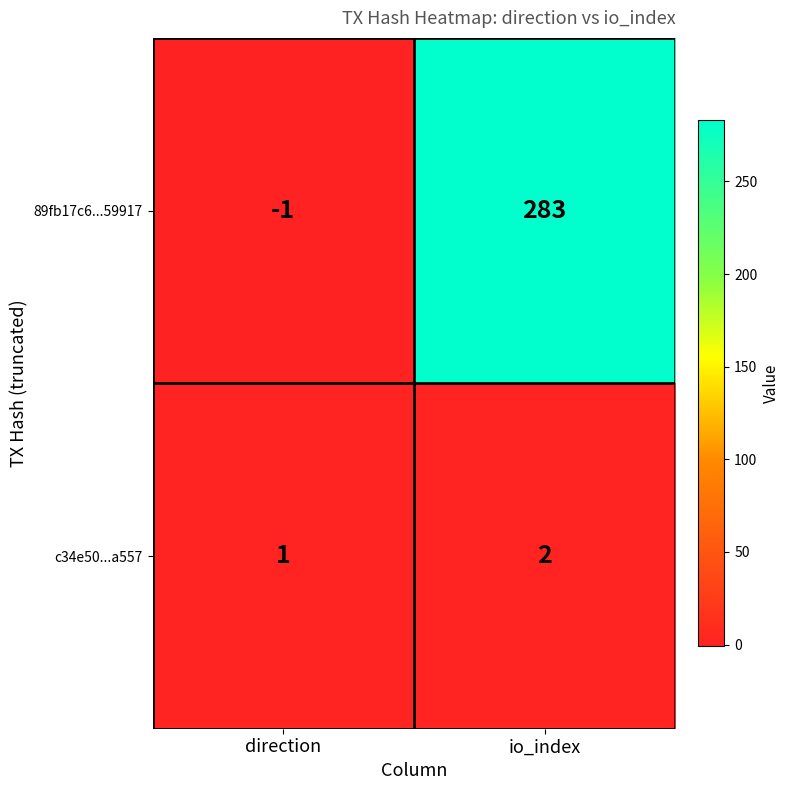

At which category does the chart reach its minimum across all series?

direction